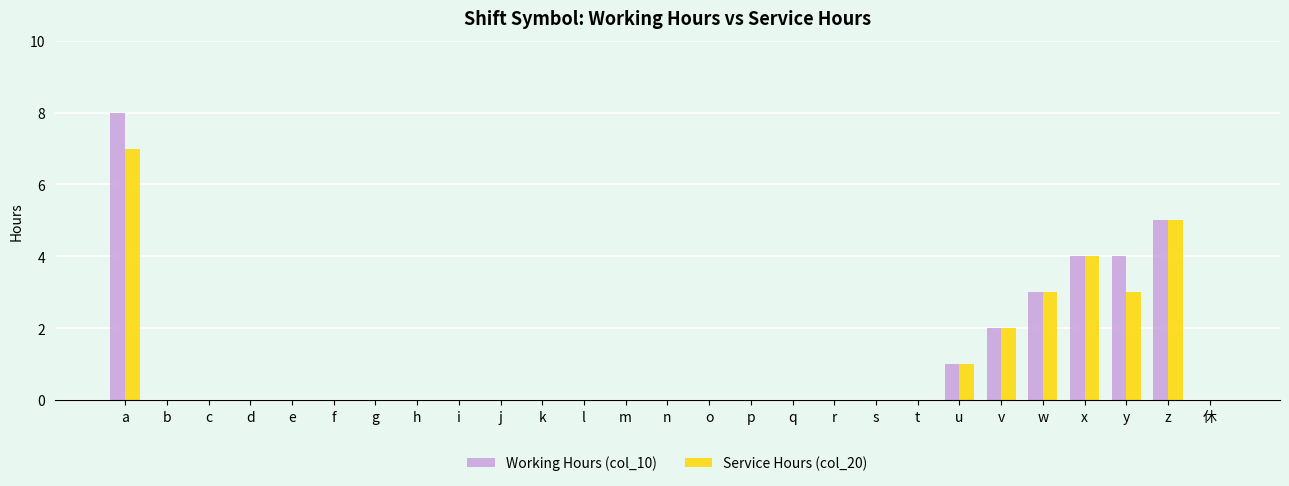

What is the highest value of the Service Hours (col_20) series?

7